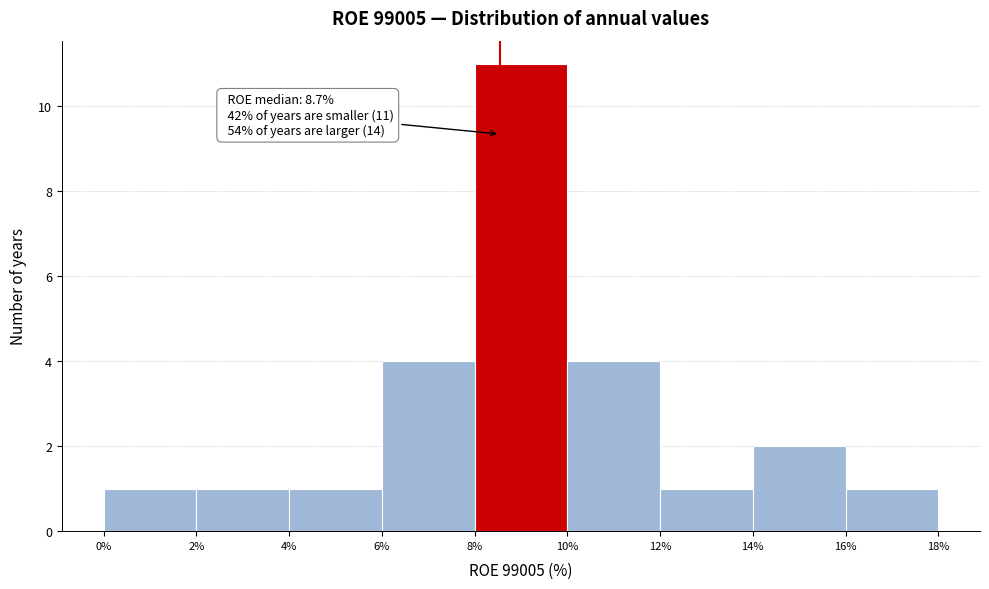

Over which range of the x-axis is the bar tallest?

8% to 10%